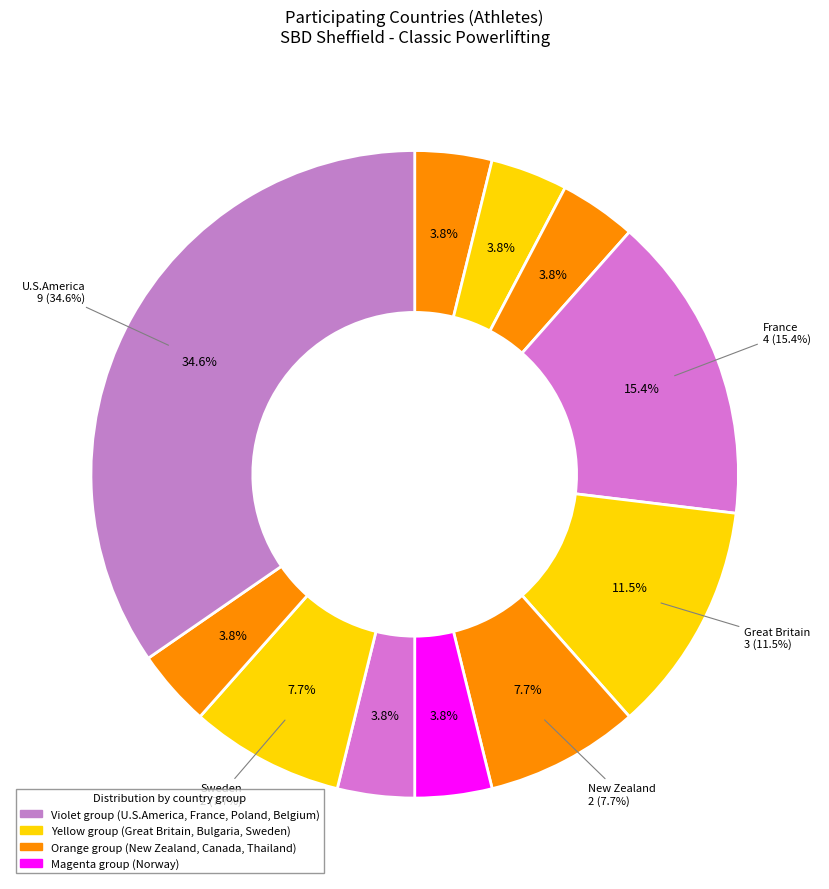

Is there any slice that represents more than half of the pie?

No